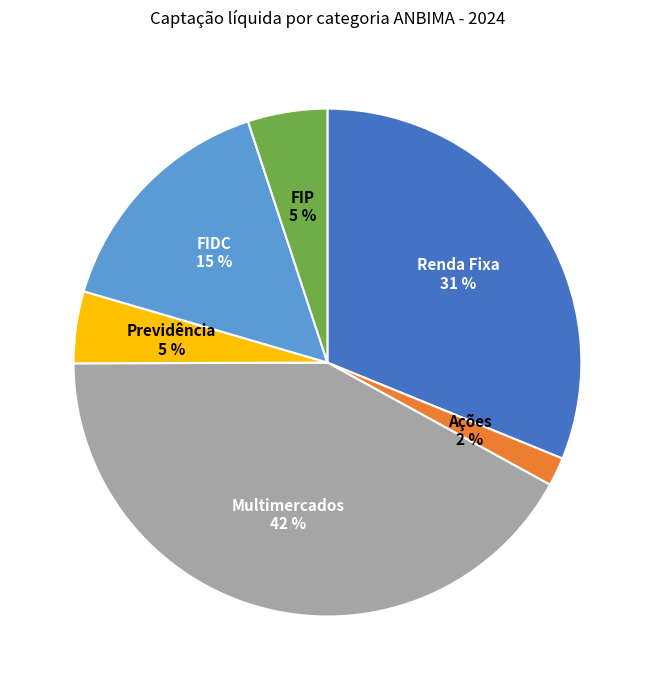

Count the number of slices in the pie.

6